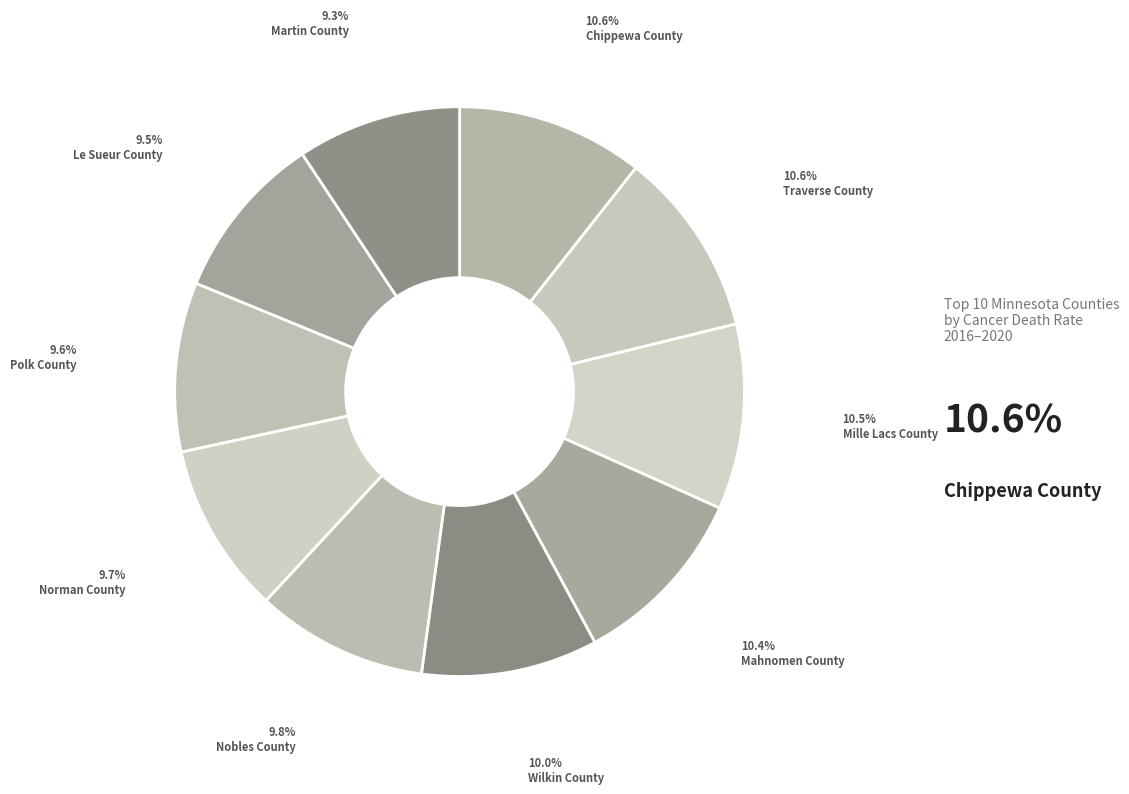

Is Norman County the majority of the pie?

No